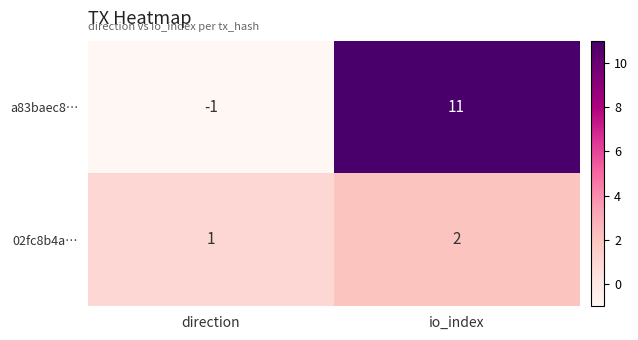

Rank the series at direction from lowest to highest value.

a83baec8…, 02fc8b4a…